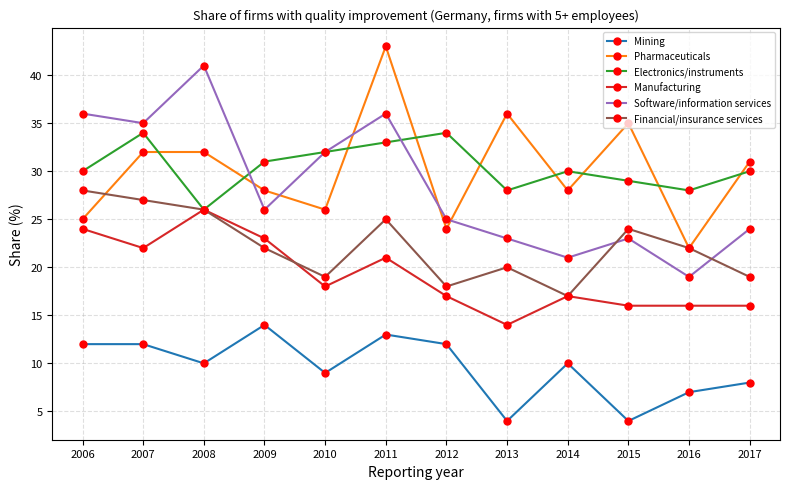

True or false: Mining and Pharmaceuticals cross at least once.

False